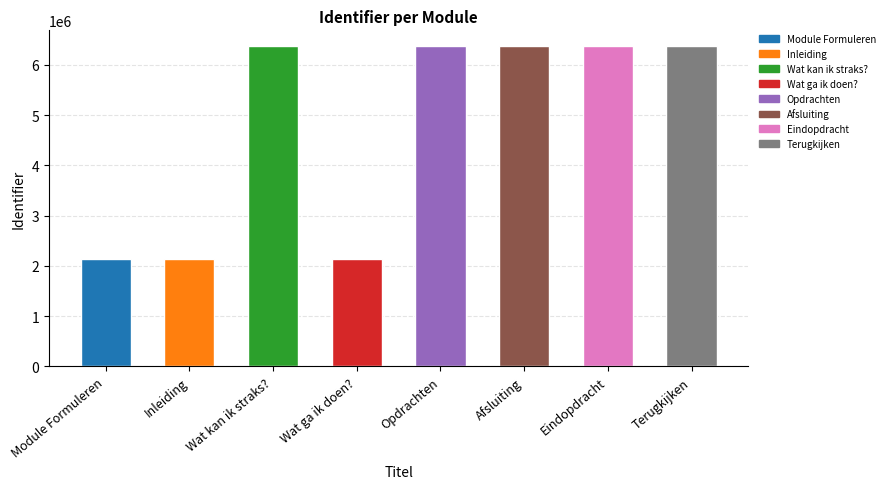

What is the greatest value displayed?

6368288